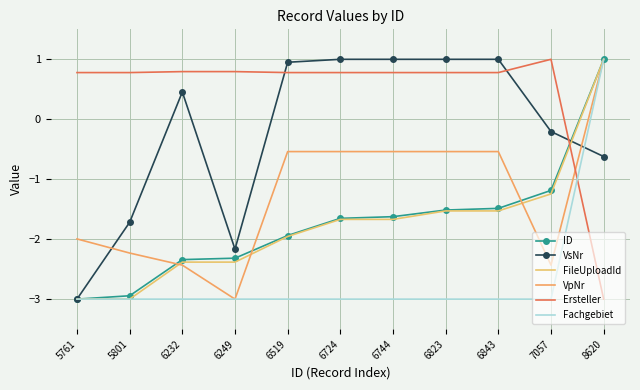

What is the value of the VpNr point at the 1st from the left?

-2.0